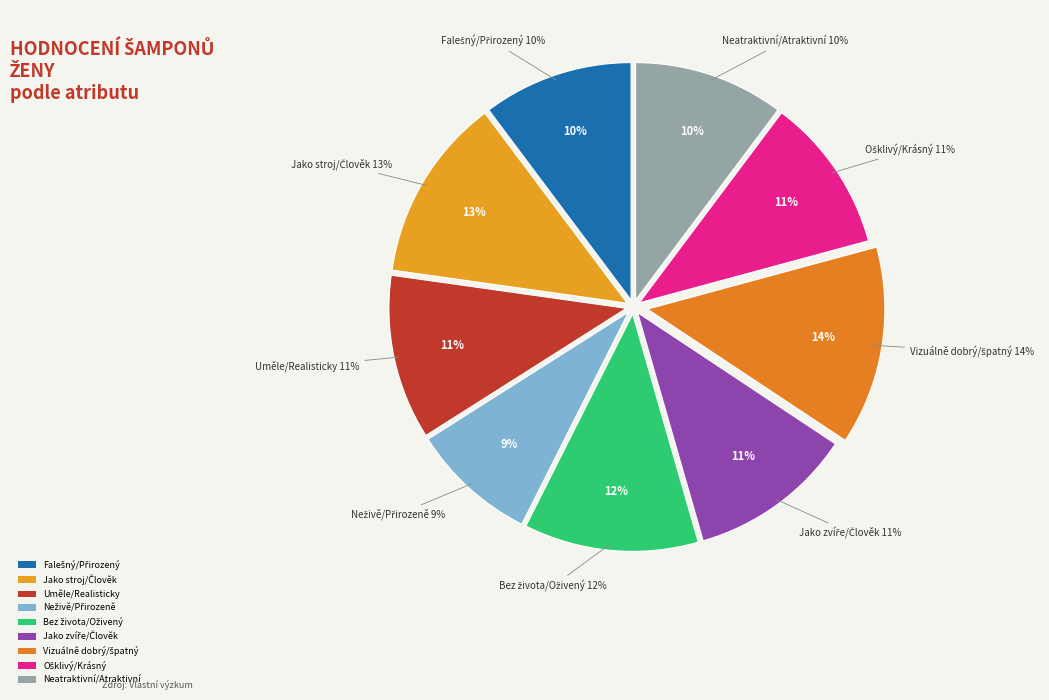

What is the spread (max minus min) of values at 9?

2